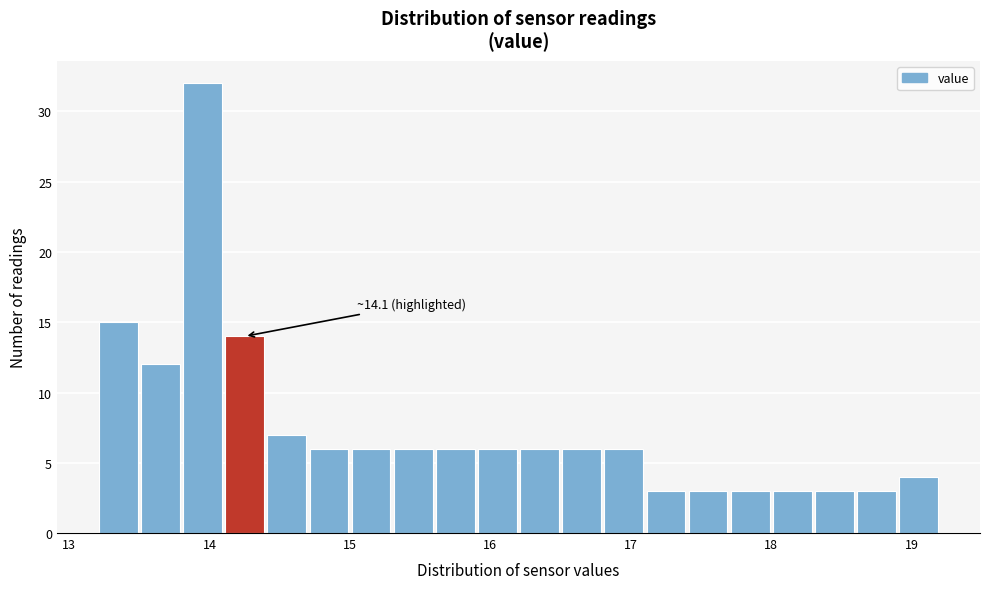

Around what value on the x-axis is the tallest bar? Give the approximate position of its centre, as read against the axis.

14.0